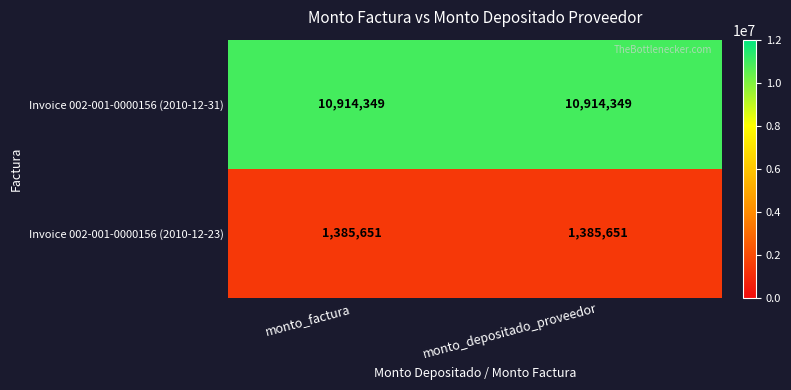

What value does the Invoice 002-001-0000156 (2010-12-31) series have at monto_factura?

10914349